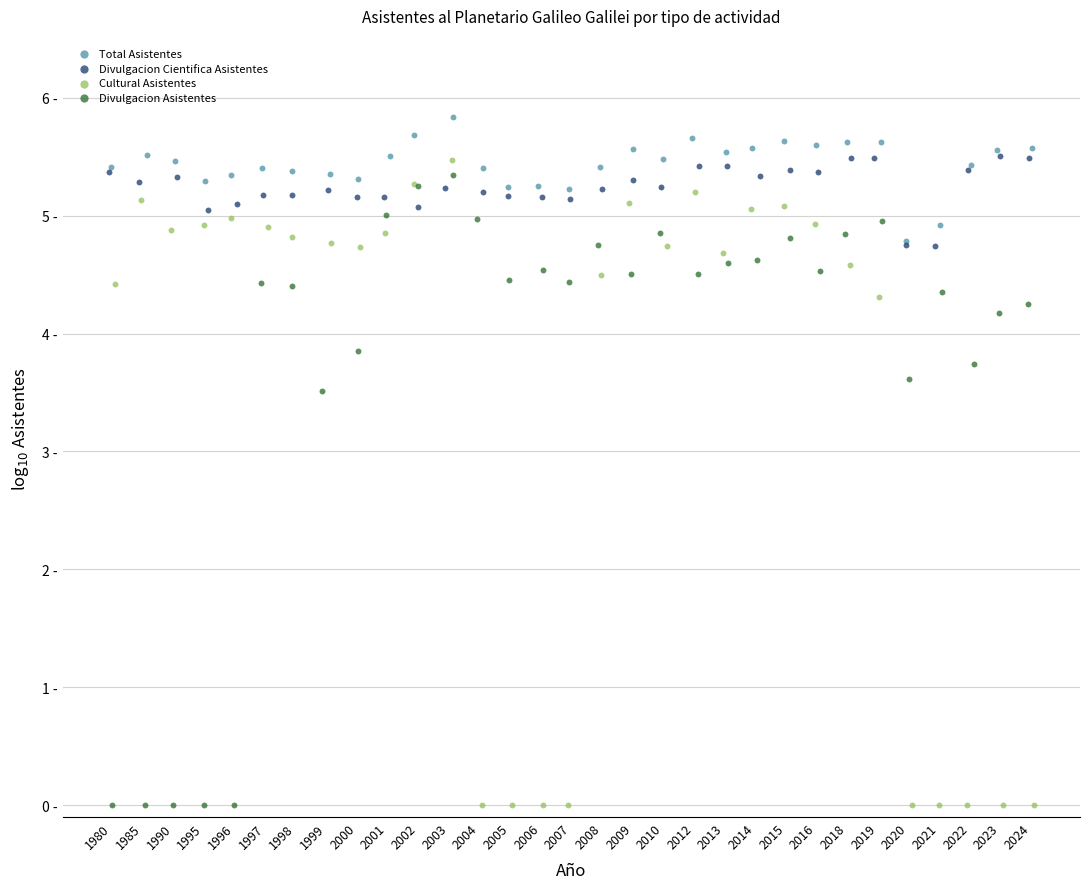

What are all the series names shown in the legend?

Total Asistentes, Divulgacion Cientifica Asistentes, Cultural Asistentes, Divulgacion Asistentes